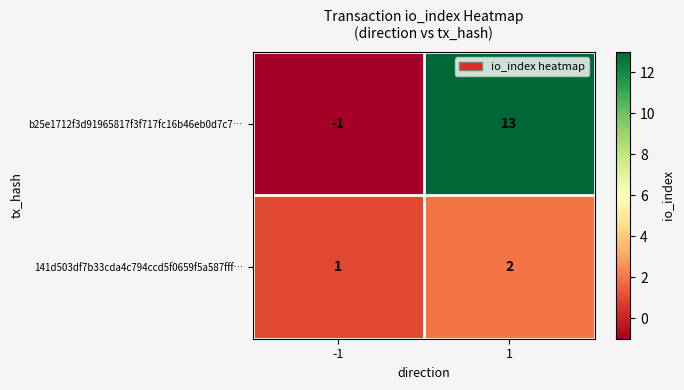

At -1, list the series in order from smallest to largest.

b25e1712f3d91965817f3f717fc16b46eb0d7c7…, 141d503df7b33cda4c794ccd5f0659f5a587fff…